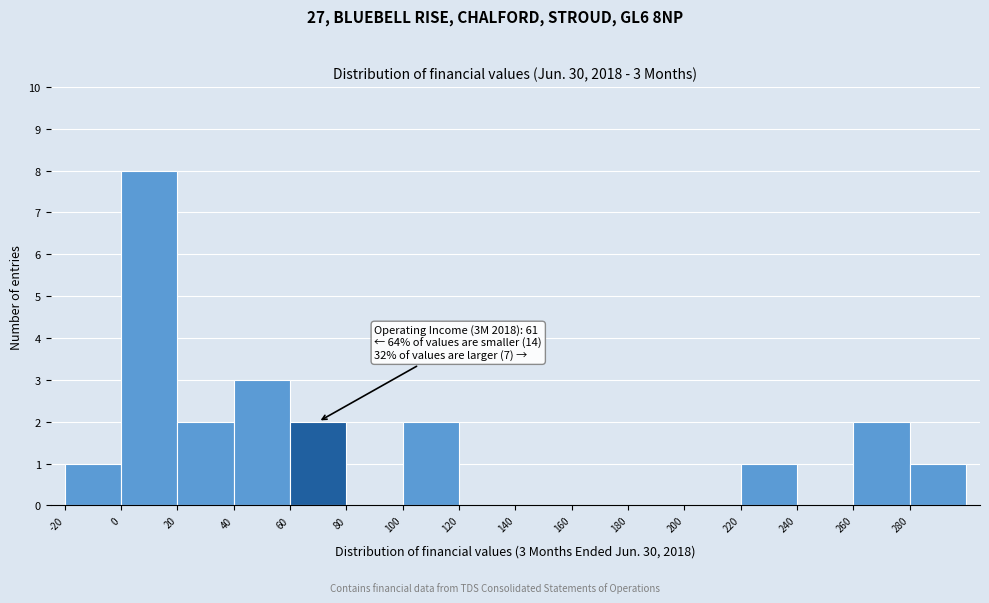

Which range on the x-axis has the tallest bar?

0 to 20